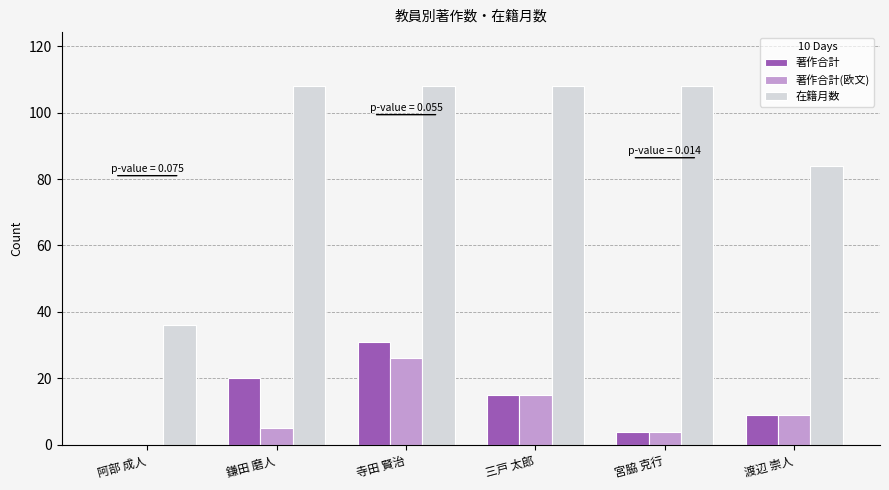

How many values in 著作合計 are above zero?

5